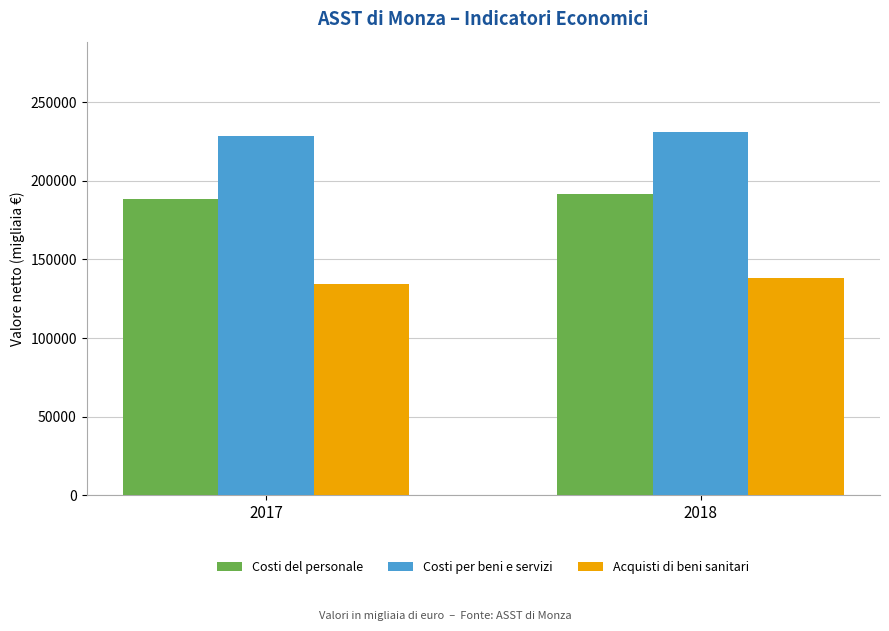

List the series in order of their peak value, lowest first.

Acquisti di beni sanitari, Costi del personale, Costi per beni e servizi